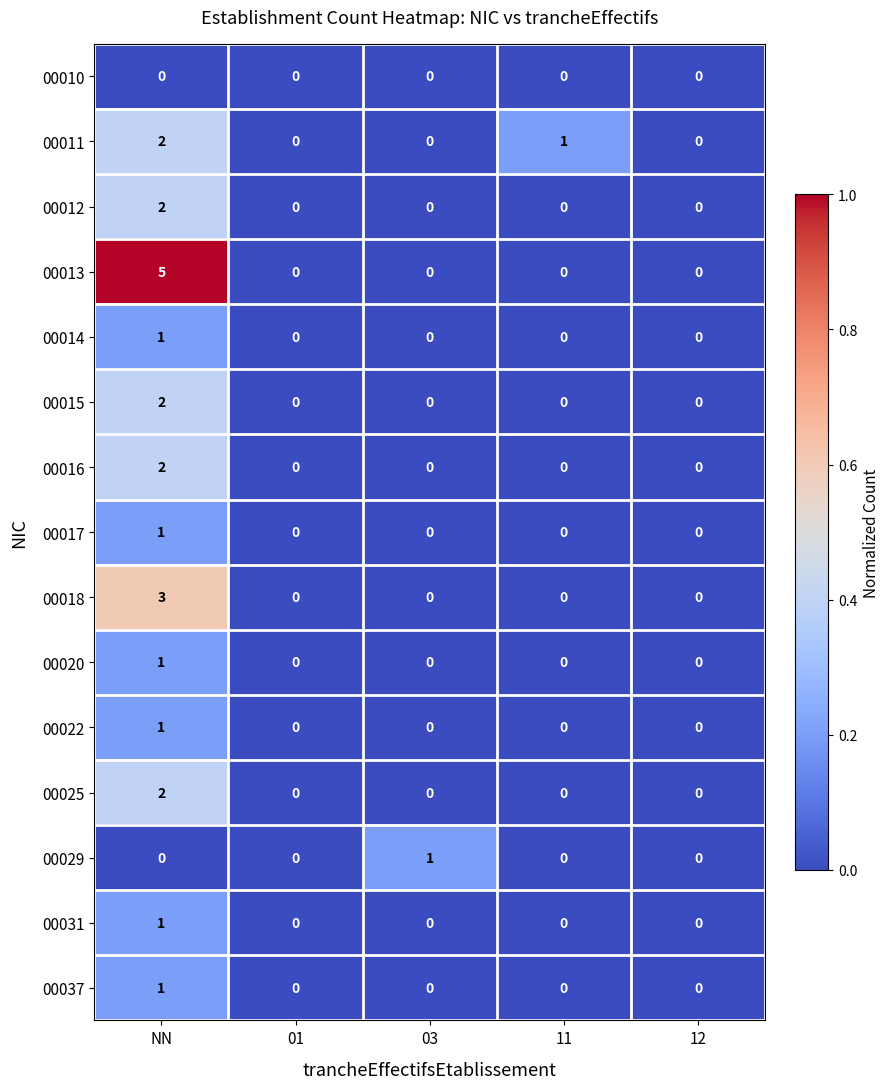

How many 00017 values are between 0 and 1?

5